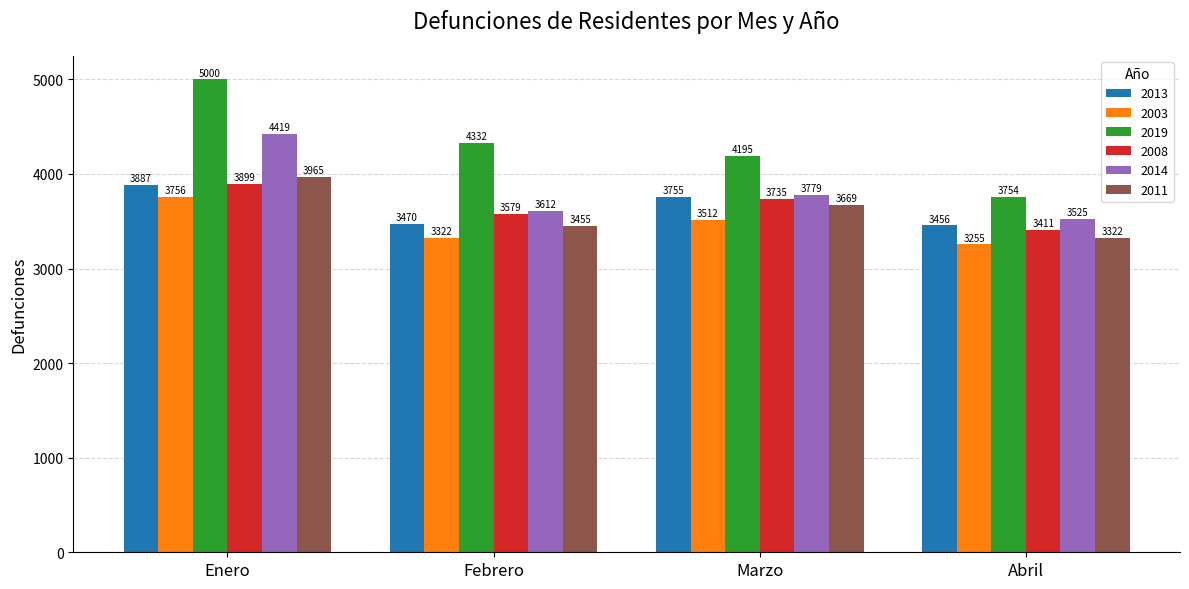

The 2008 series shows 3899 at Enero. True or false?

True